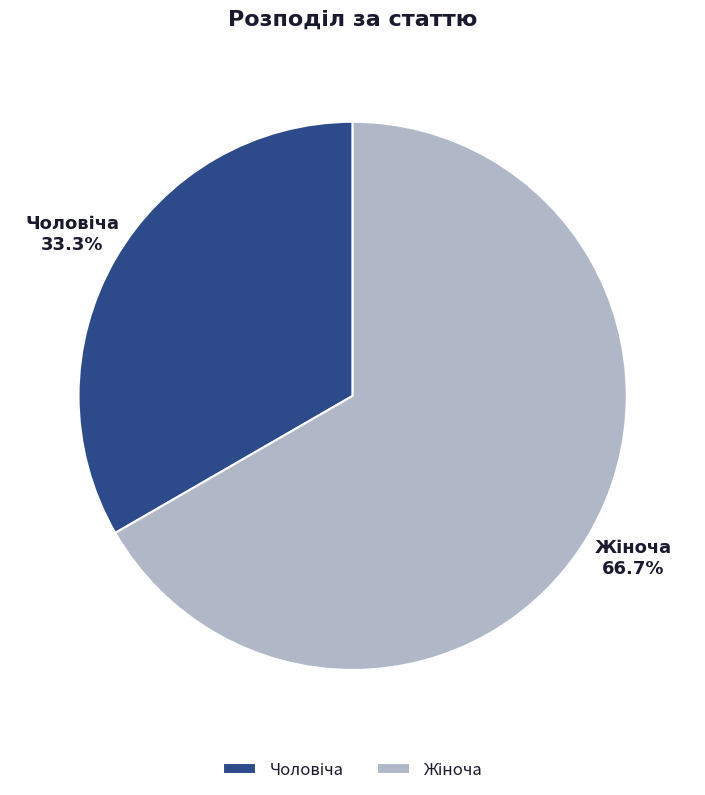

Is there any slice that represents more than half of the pie?

Yes